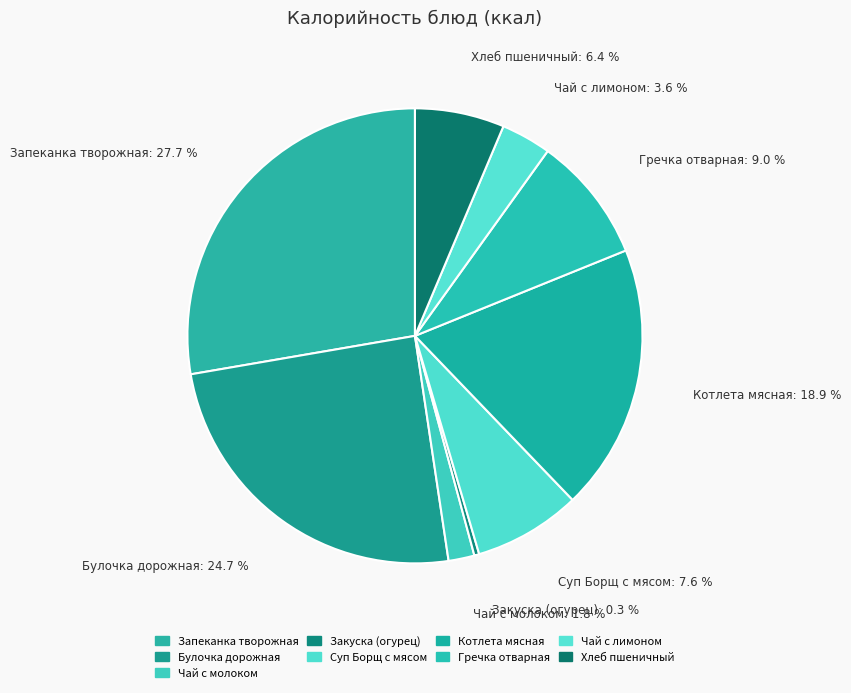

Do Закуска (огурец) and Суп Борщ с мясом together represent more than half of the pie?

No